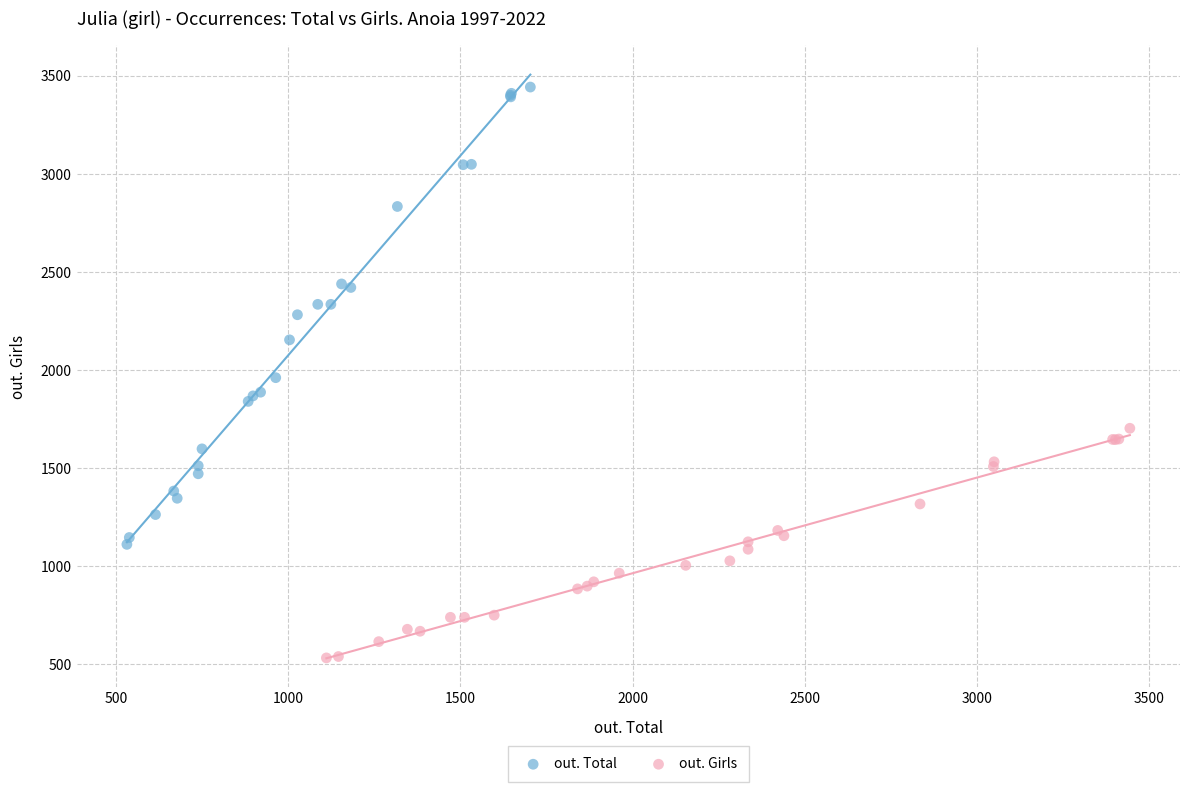

Which series contains the lowest Y value?

out. Girls